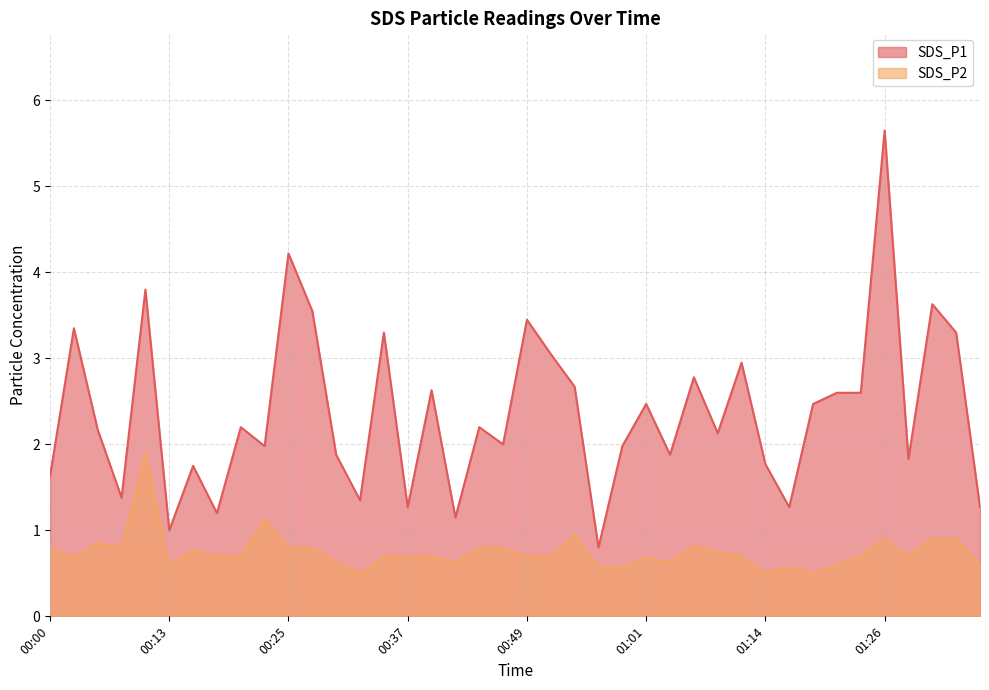

Count the number of categories in the chart.

40